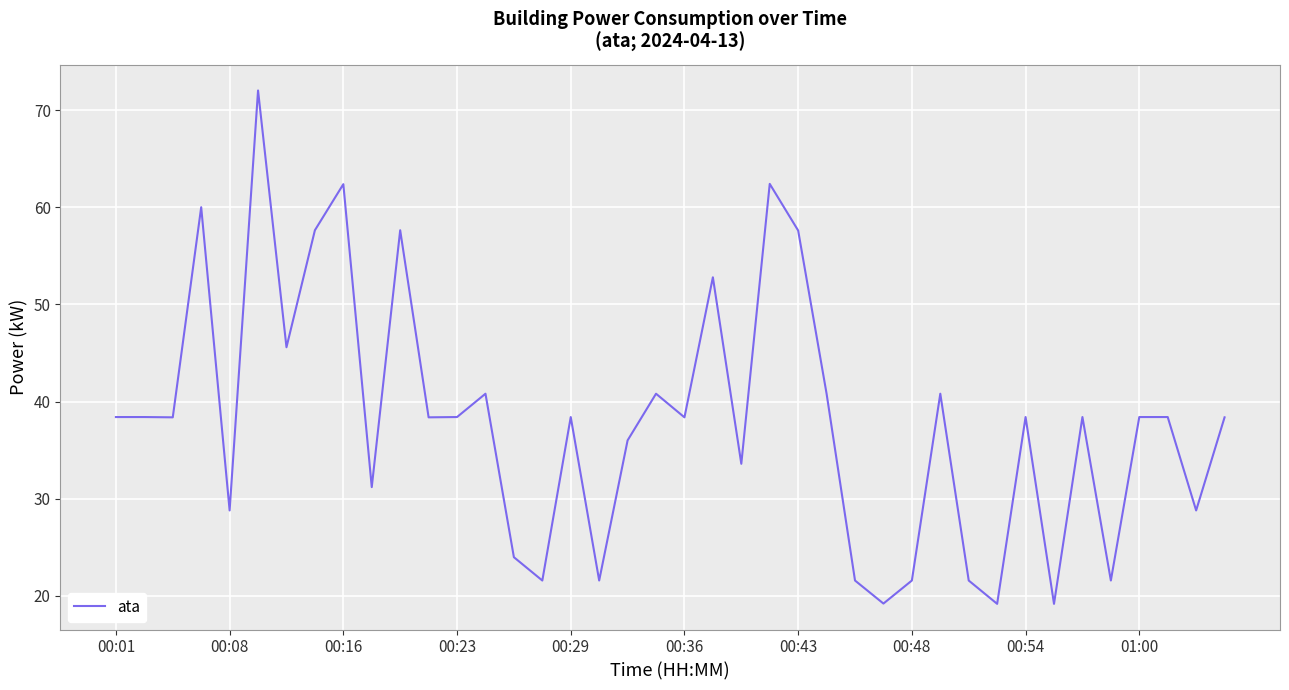

What is the sum of all values?

1521.6